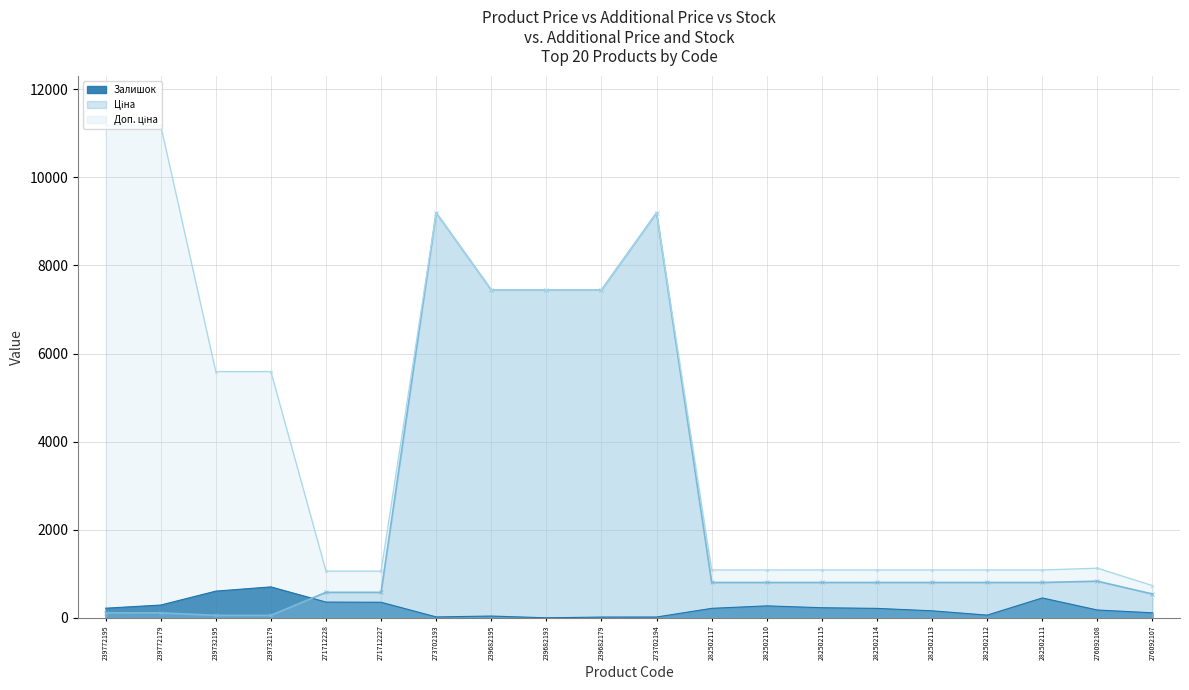

Reading left to right, list all the values displayed in this chart.

Ціна: 111.8	111.8	55.9	55.9	578.1	578.1	9196.3	7444.6	7444.6	7444.6	9196.3	802.1	802.1	802.1	802.1	802.1	802.1	802.1	831.5	540.5
Доп. ціна: 11182.0	11182.0	5591.0	5591.0	1060.0	1060.0	9196.3	7444.6	7444.6	7444.6	9196.3	1087.0	1087.0	1087.0	1087.0	1087.0	1087.0	1087.0	1126.7	732.0
Залишок: 218.0	290.0	606.0	702.0	357.0	353.0	20.0	40.0	0.0	17.0	18.0	215.0	271.0	229.0	214.0	159.0	61.0	451.0	177.0	114.0